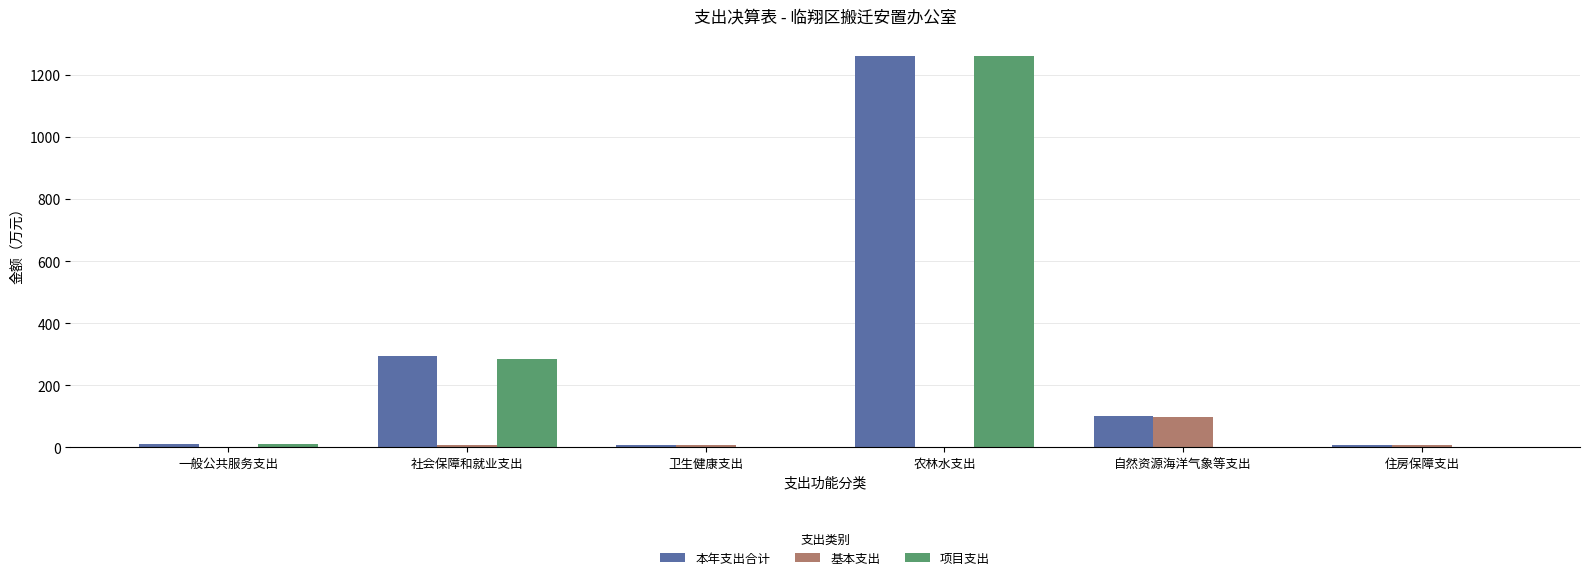

At which category is the sum across all series the highest?

农林水支出